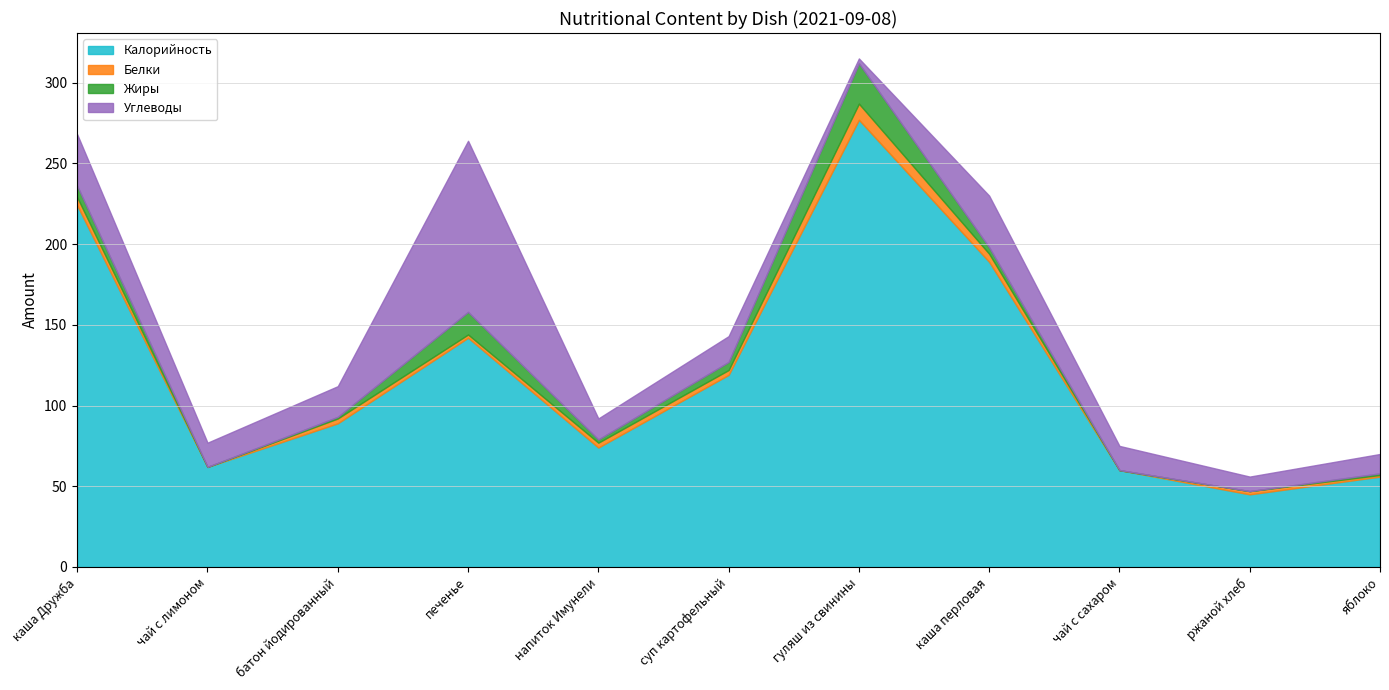

Where is the first local minimum for Калорийность?

чай с лимоном